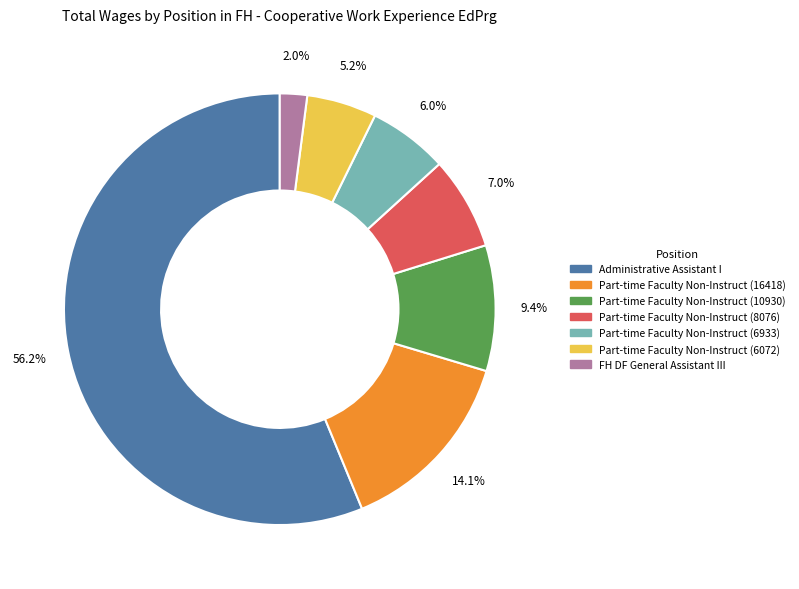

To the nearest percent, what is the difference between the largest and smallest slice percentages?

54%